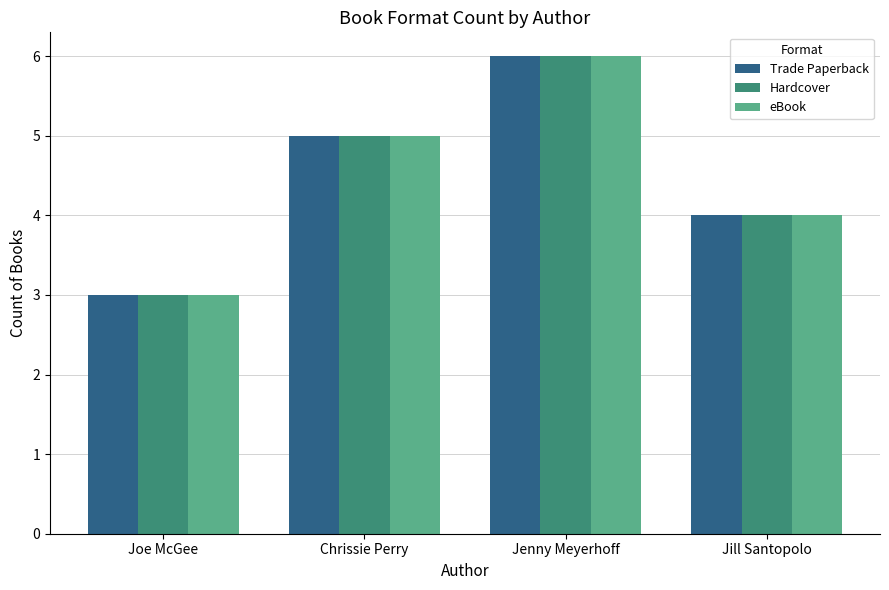

Is the value of eBook at Chrissie Perry greater than the value of Hardcover at Joe McGee?

Yes